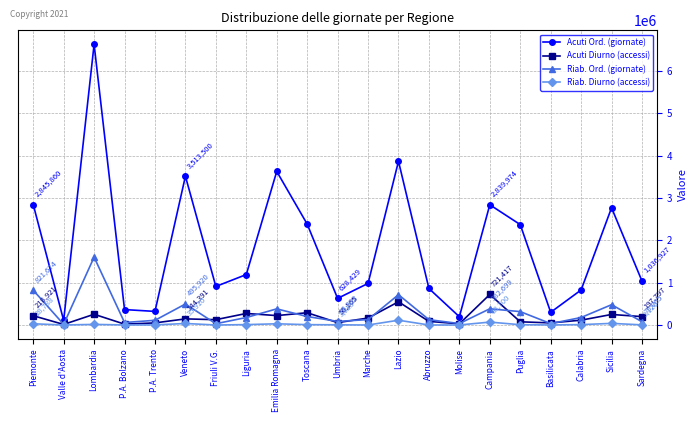

What is the label of the 20th point from the right?

Valle d'Aosta